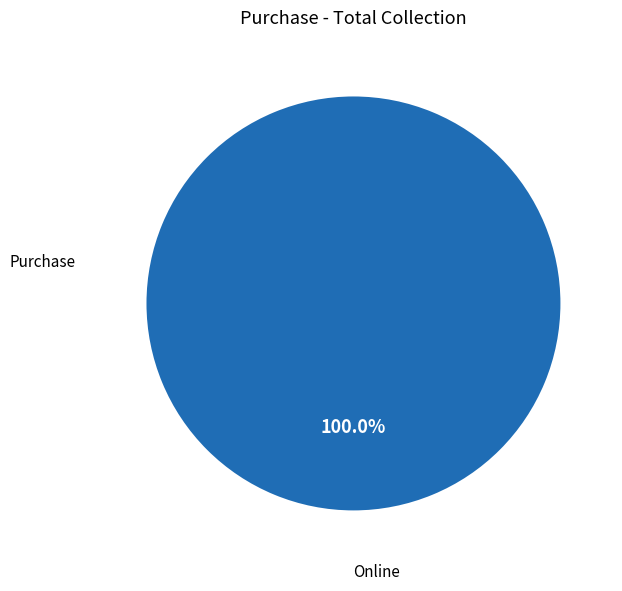

Is there any slice that represents more than half of the pie?

Yes